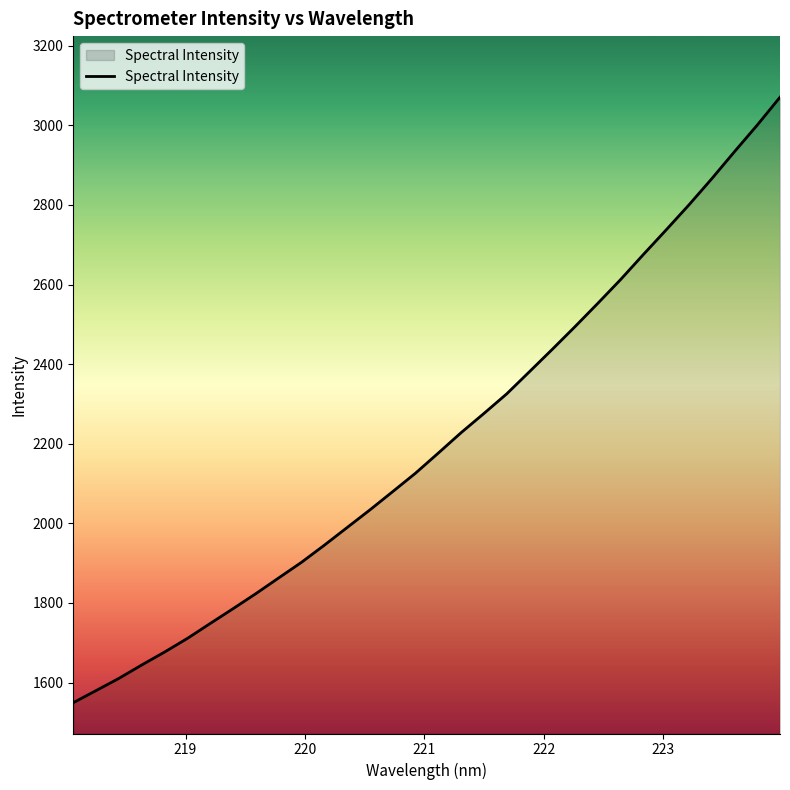

What is the difference between the maximum and minimum values?

1521.3